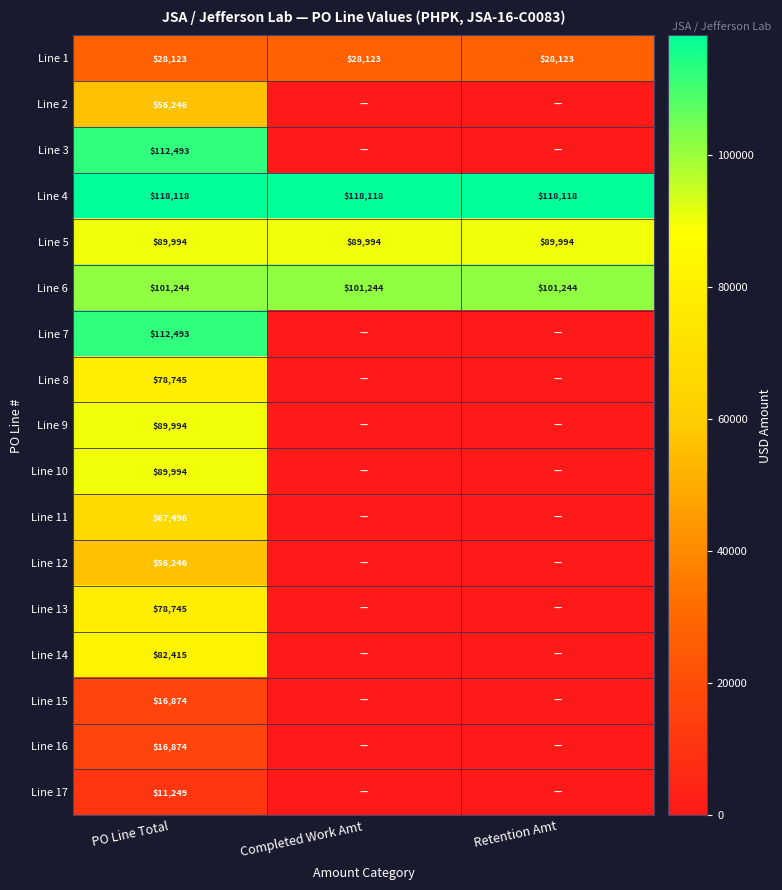

Which label corresponds to the largest value in the chart?

PO Line Total